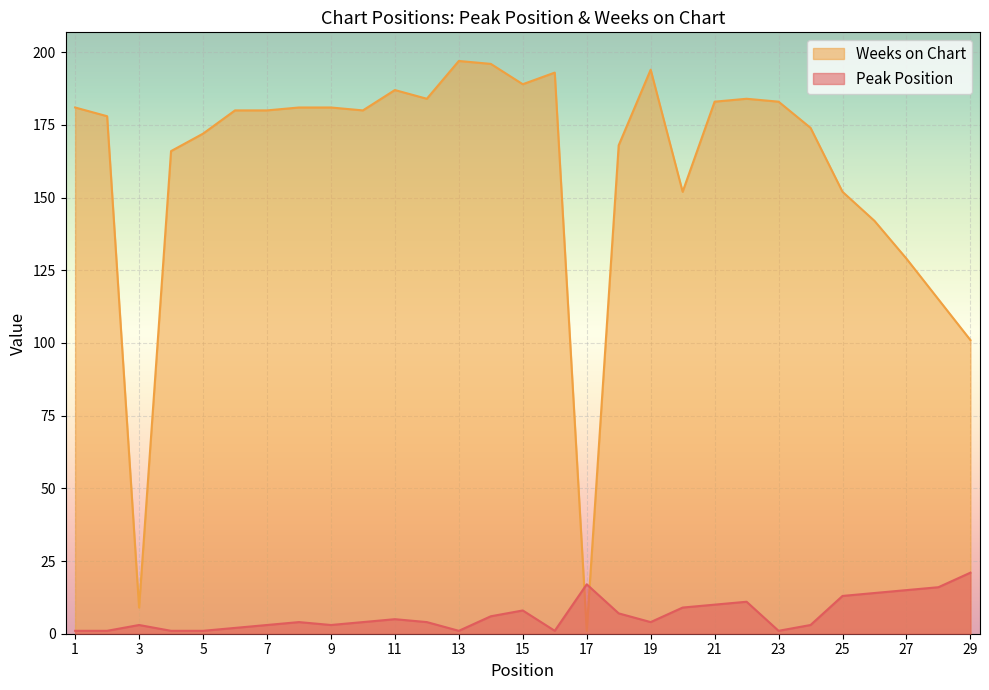

The value of Peak Position at 3 is 2. True or false?

False